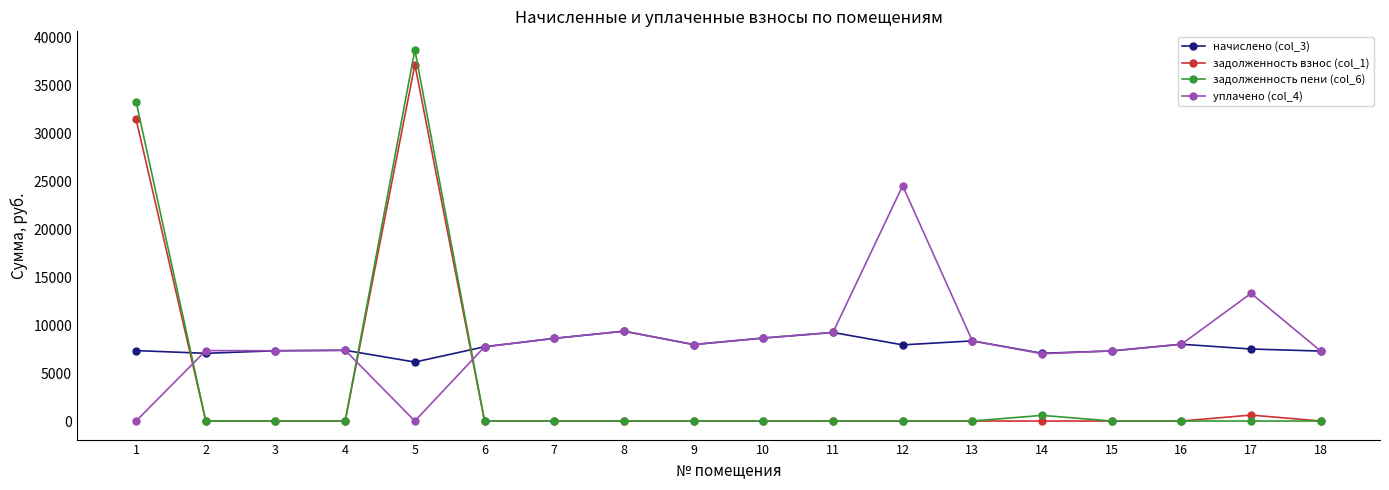

Where is уплачено (col_4) nearest to the value 12254?

17